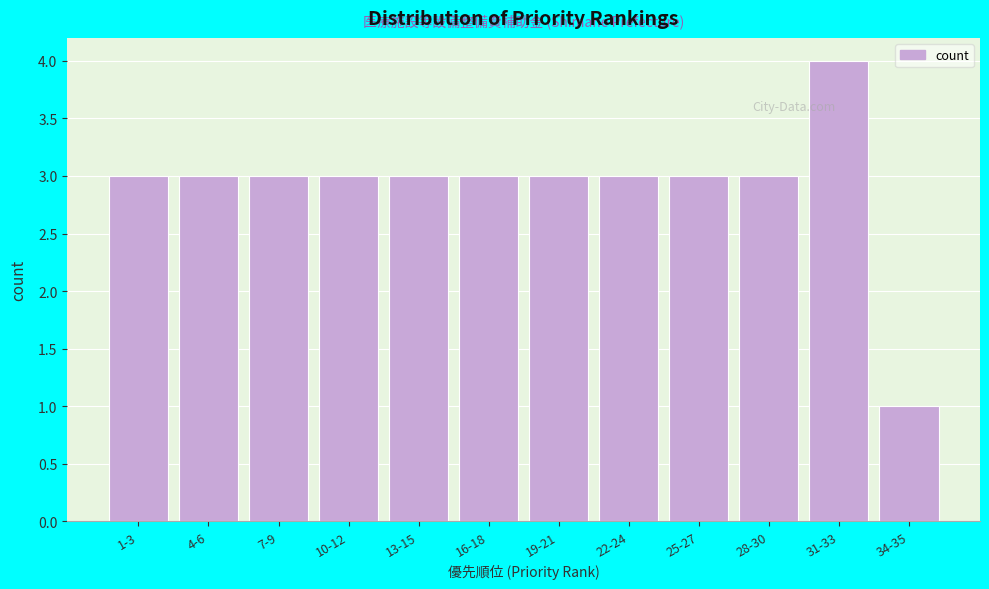

Reading left to right, list all the values displayed in this chart.

3	3	3	3	3	3	3	3	3	3	4	1